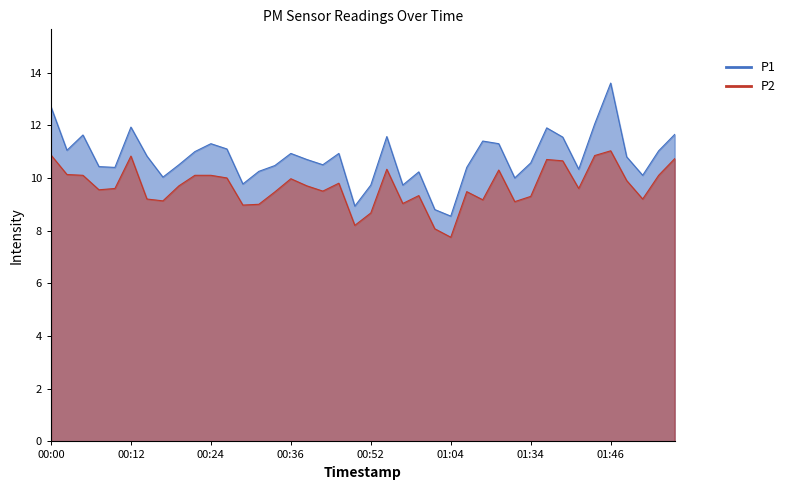

Which category has the lowest value across all series?

01:04